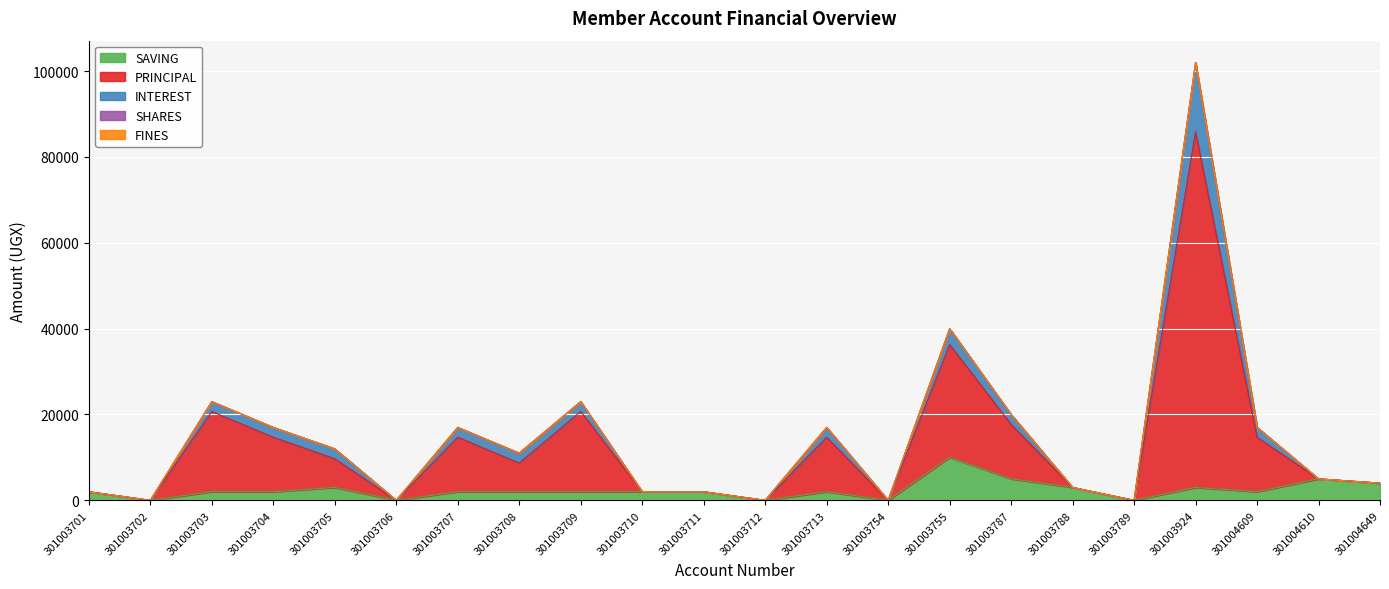

Does the chart display data point markers on the line(s)?

No